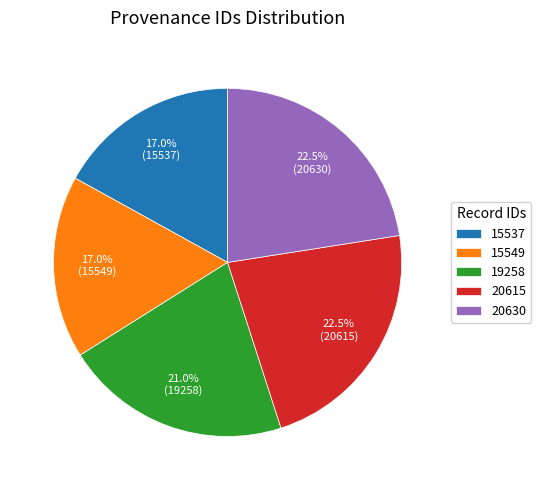

To the nearest percent, what is the average slice percentage?

20%